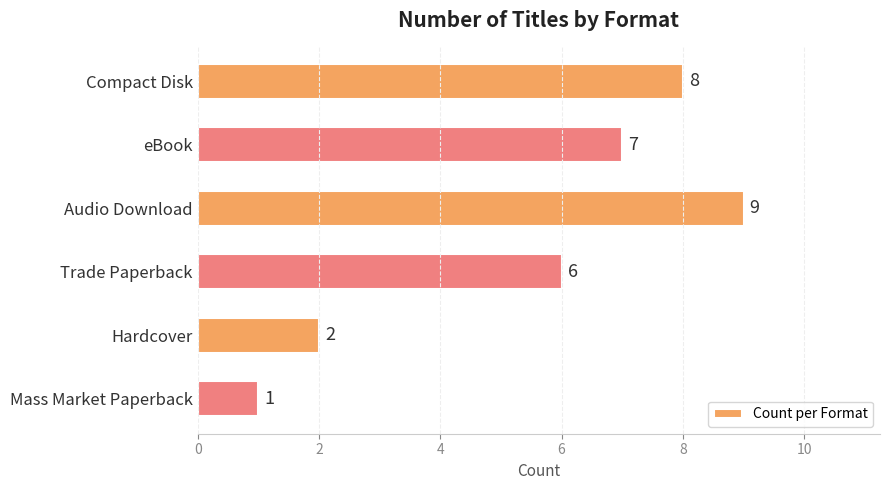

What is the sum of the values at eBook and Audio Download?

16